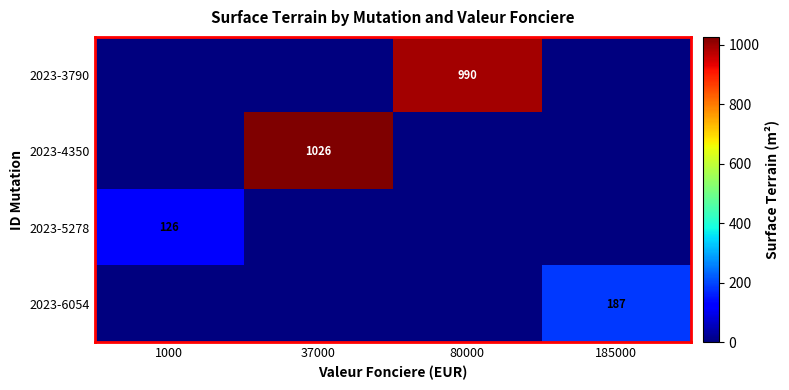

The 2023-3790 series shows 990 at 80000. True or false?

True